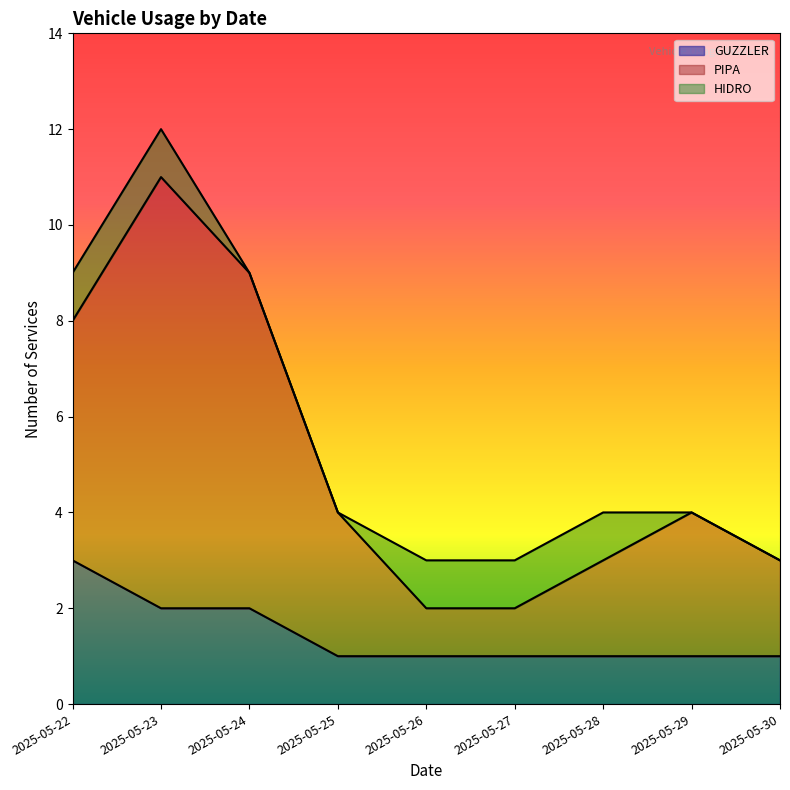

Is it true that GUZZLER equals 1 at 2025-05-30?

True